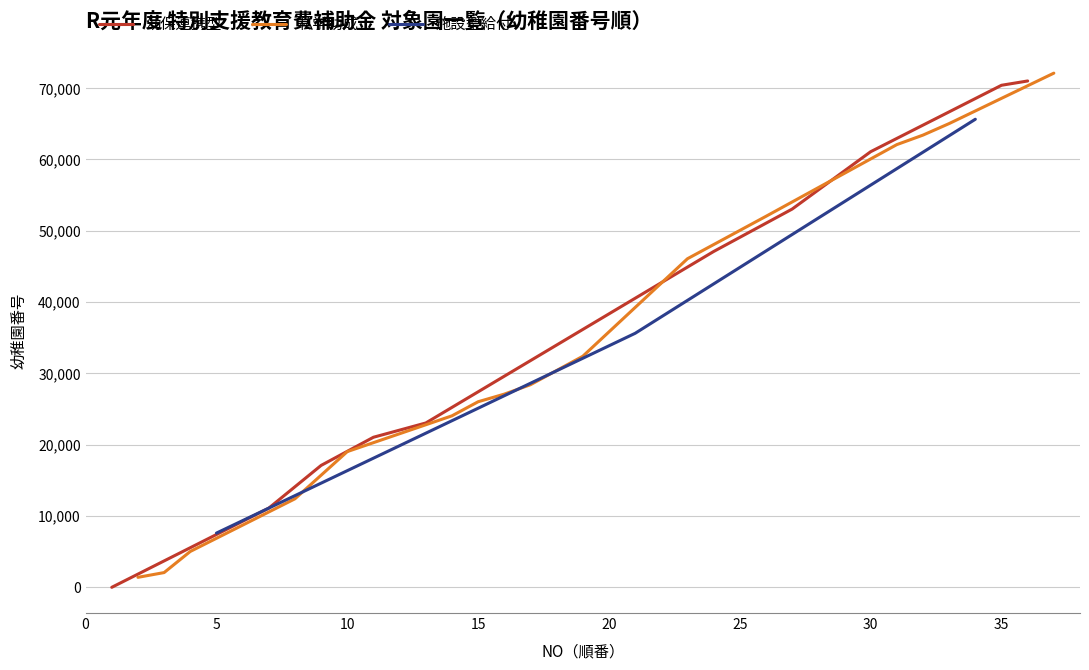

What are all the series names shown in the legend?

幼保連携型, 私学助成, 施設型給付